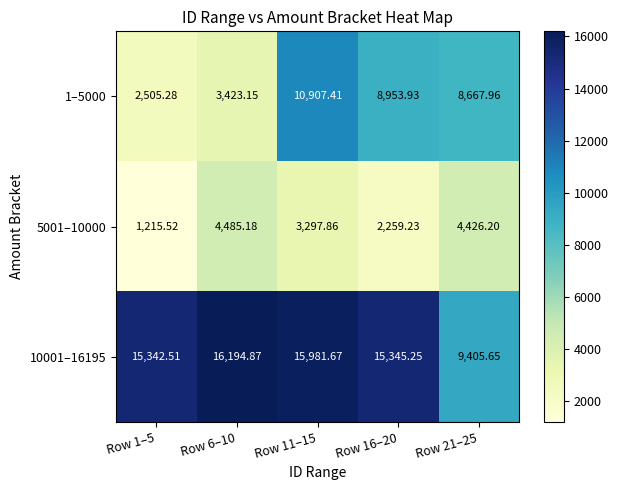

At which category is the sum across all series the highest?

Row 11–15